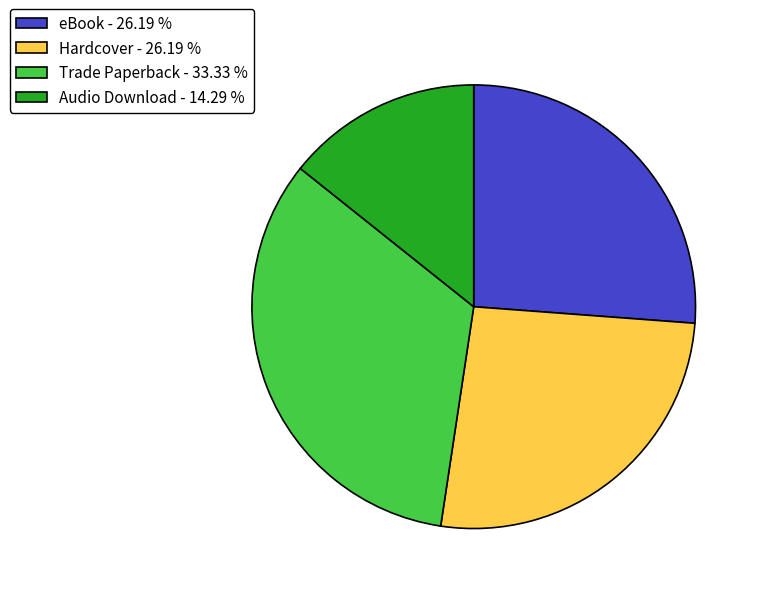

Does eBook - 26.19 % account for over 50% of the chart?

No